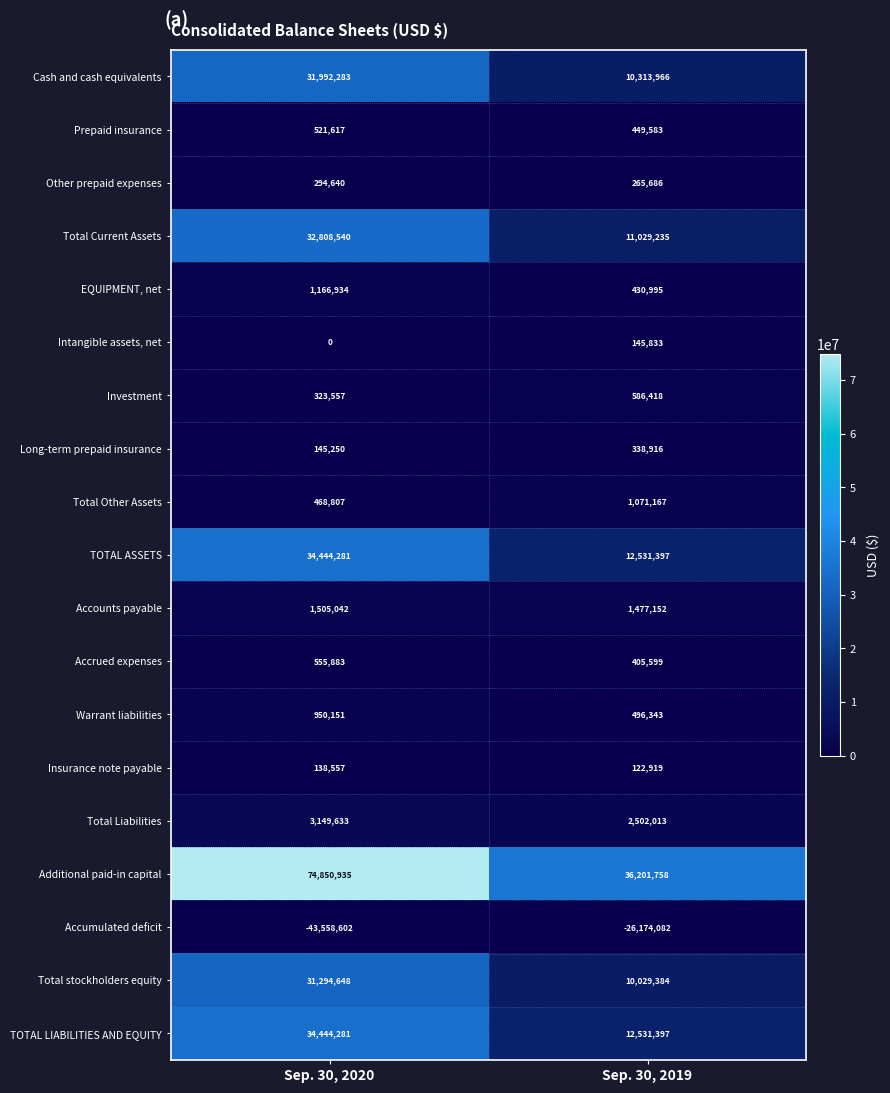

What is the smallest value displayed?

-43558602